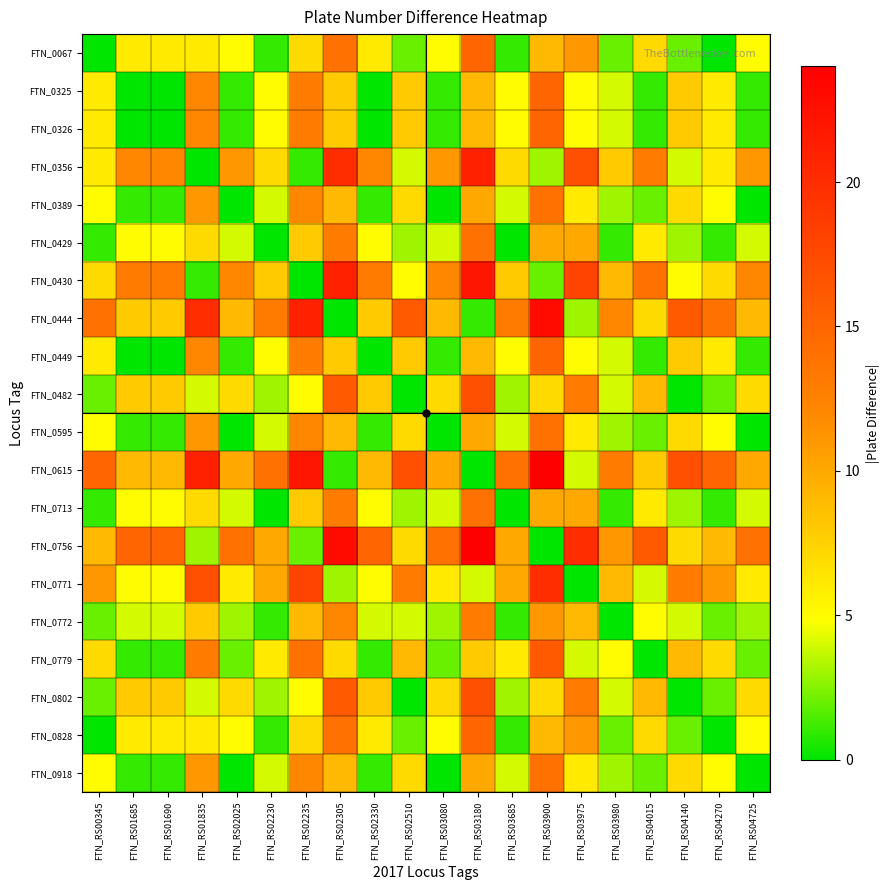

What is the difference between the highest and lowest values at FTN_RS03080?

14